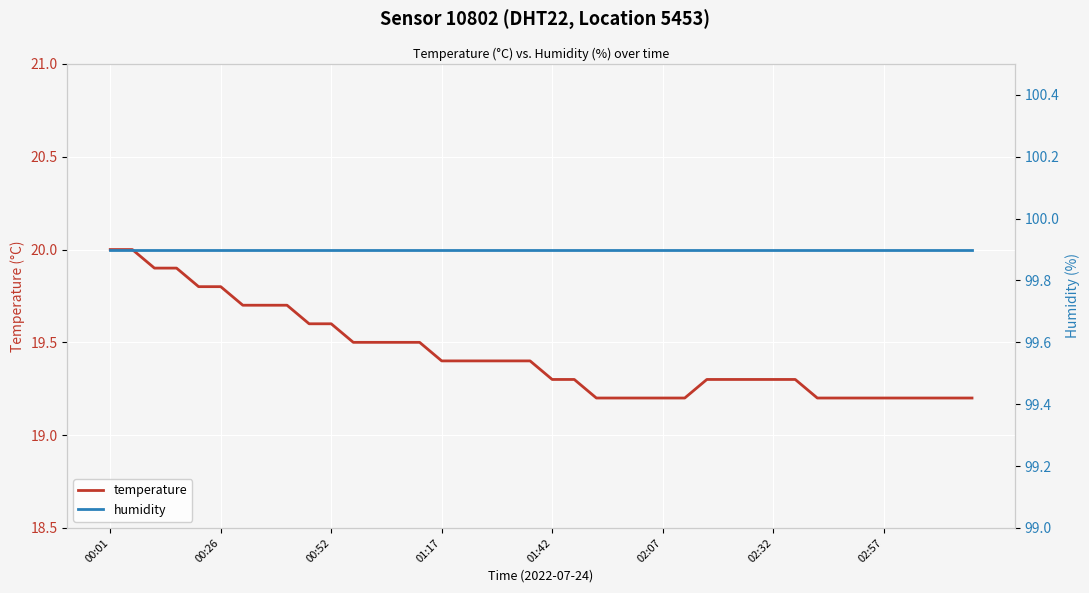

What is the lowest value of the temperature series?

19.2